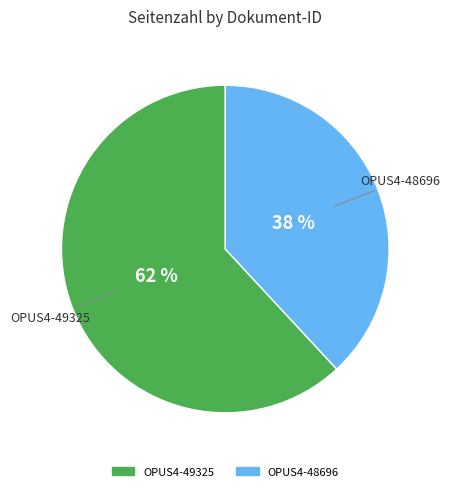

What is the smallest slice in the pie chart?

OPUS4-48696